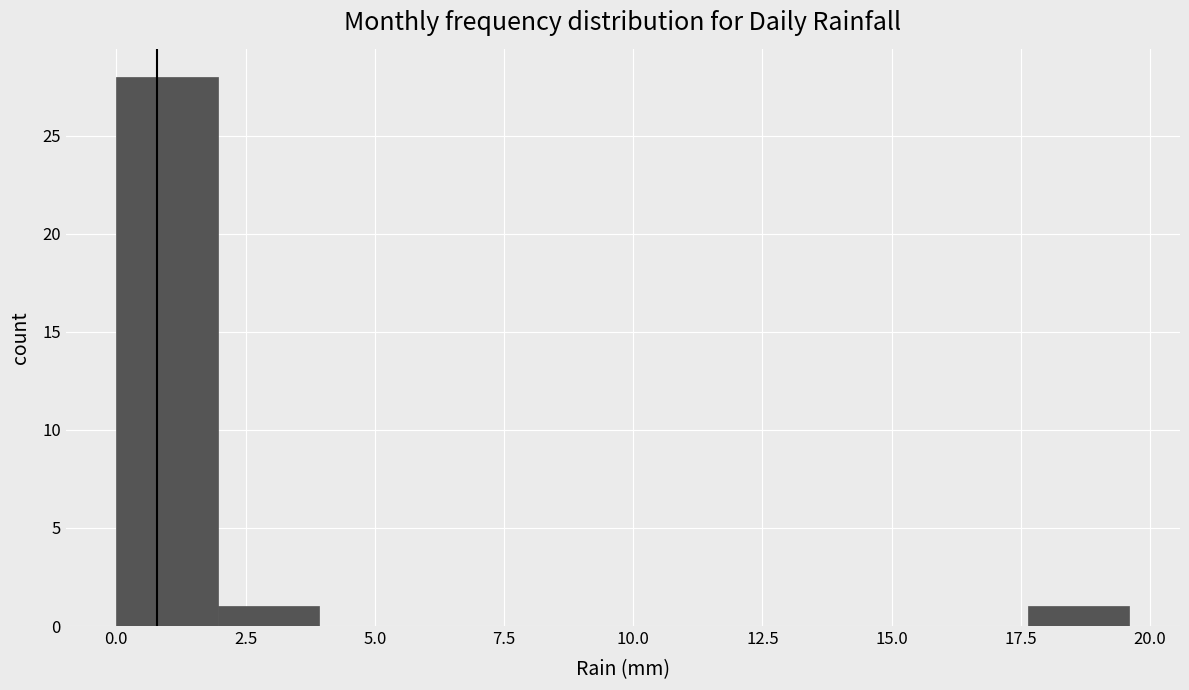

Read against the x-axis, roughly where is the centre of the tallest bar?

1.0